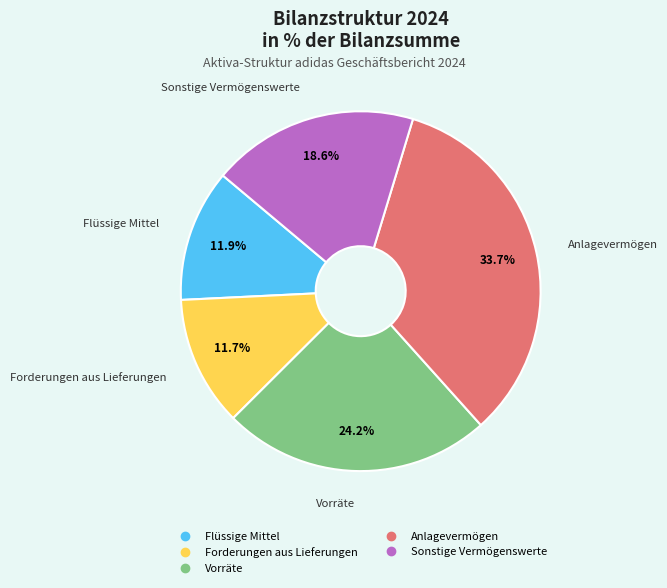

Is there a majority slice in this chart?

No